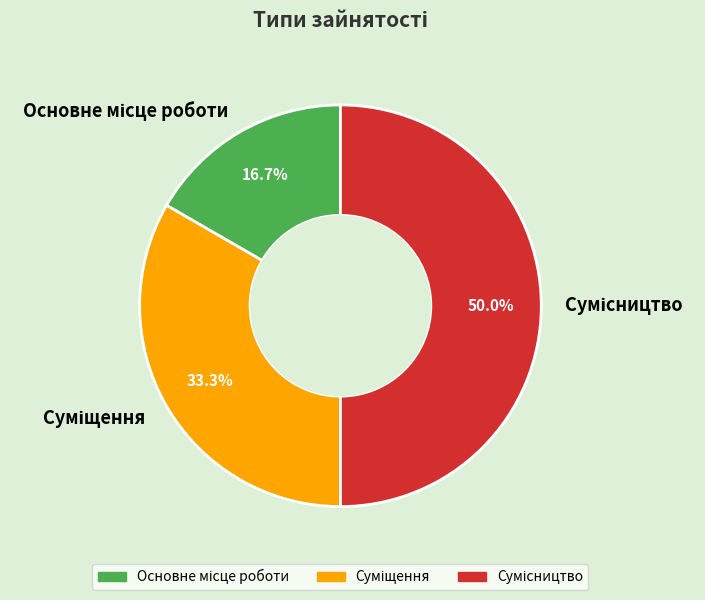

How many segments does this pie chart have?

3